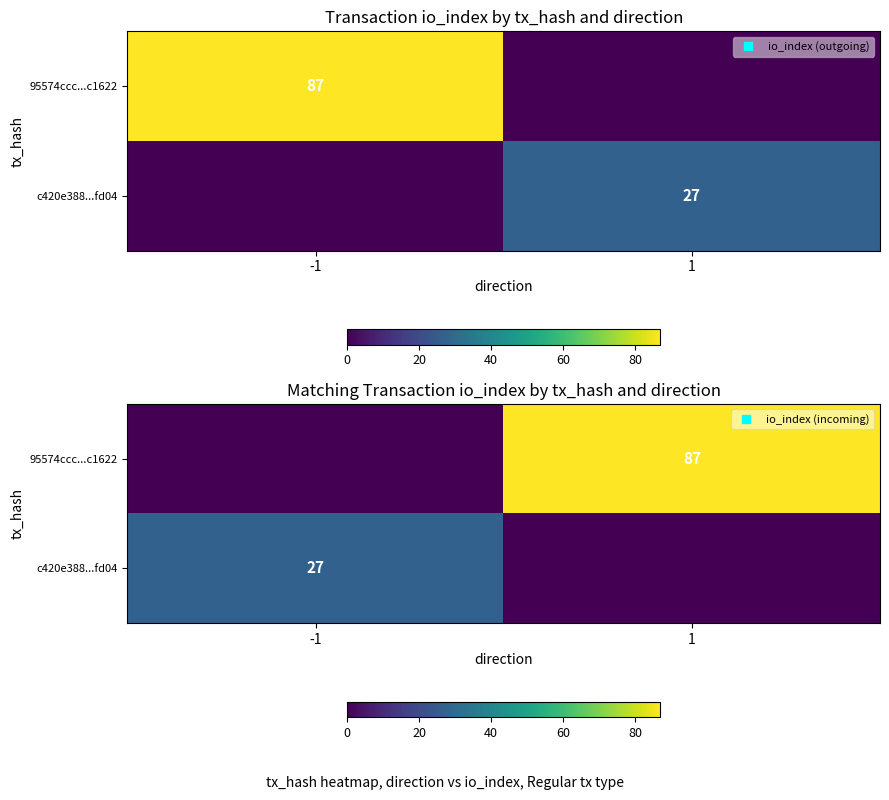

How many values in 95574ccc...c1622 are above zero?

1